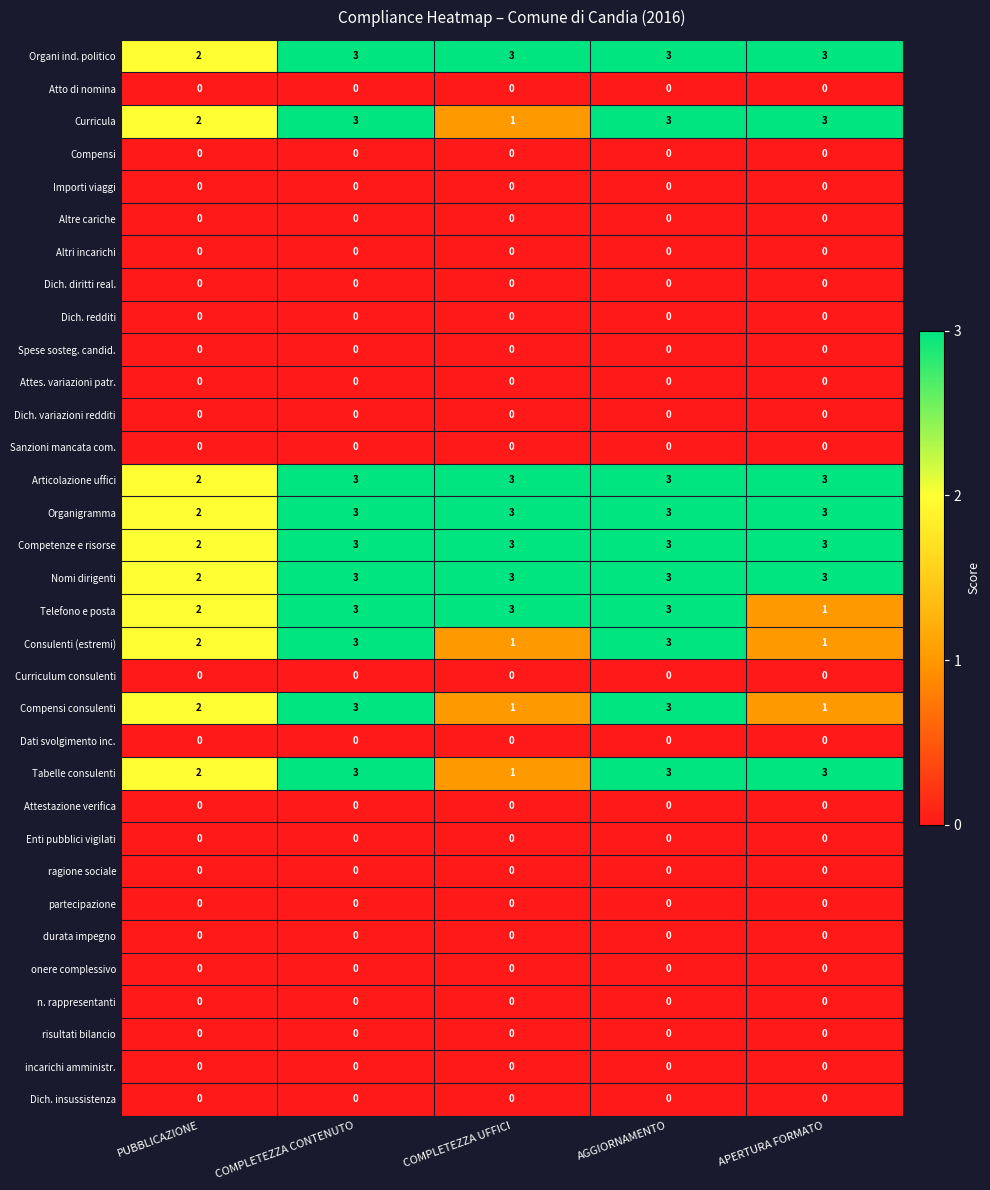

At how many categories does at least one series exceed 0?

5